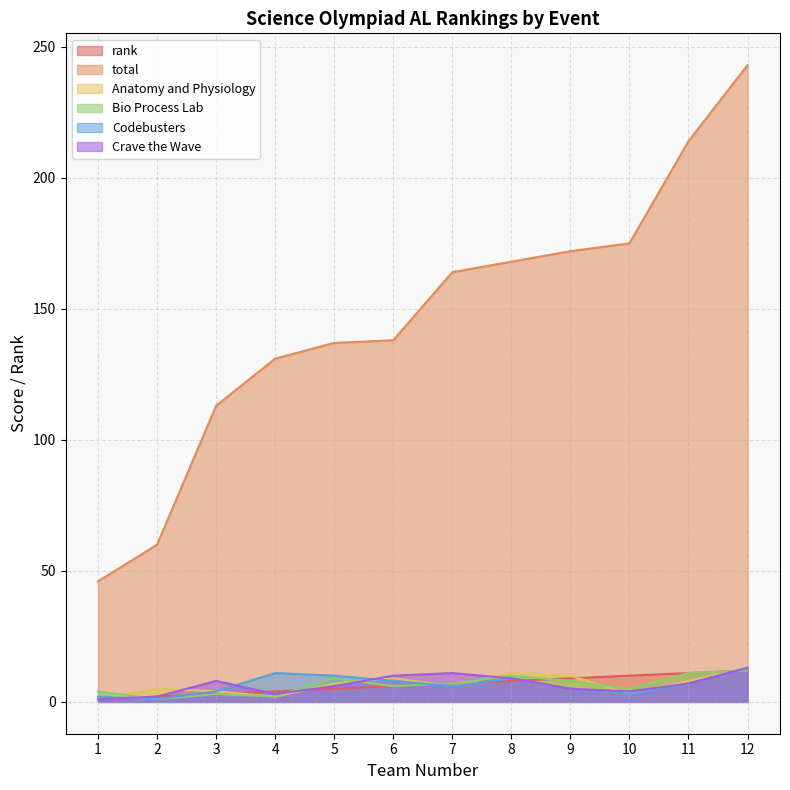

What is the lowest value of the Codebusters series?

1